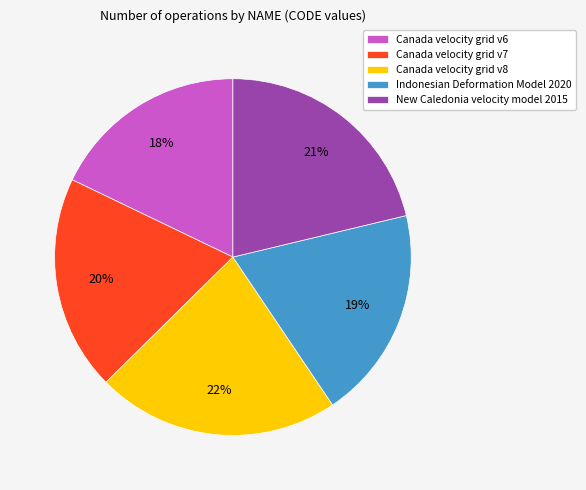

Does Canada velocity grid v6 account for over 50% of the chart?

No